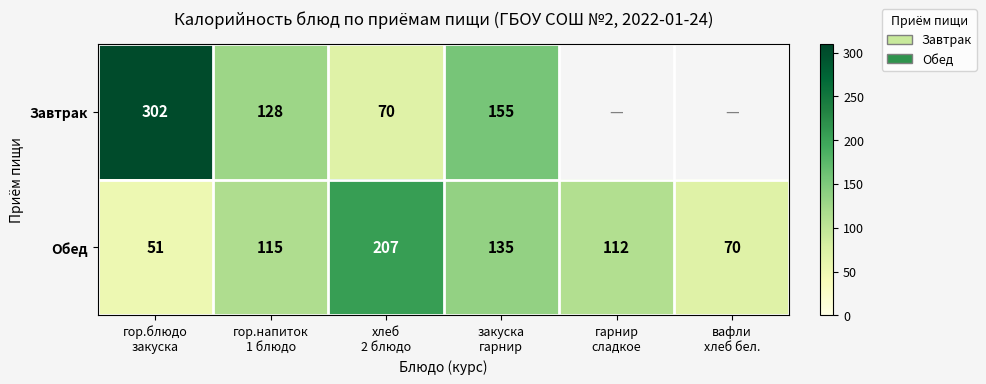

Count the Обед values in the range 70 to 135.

4